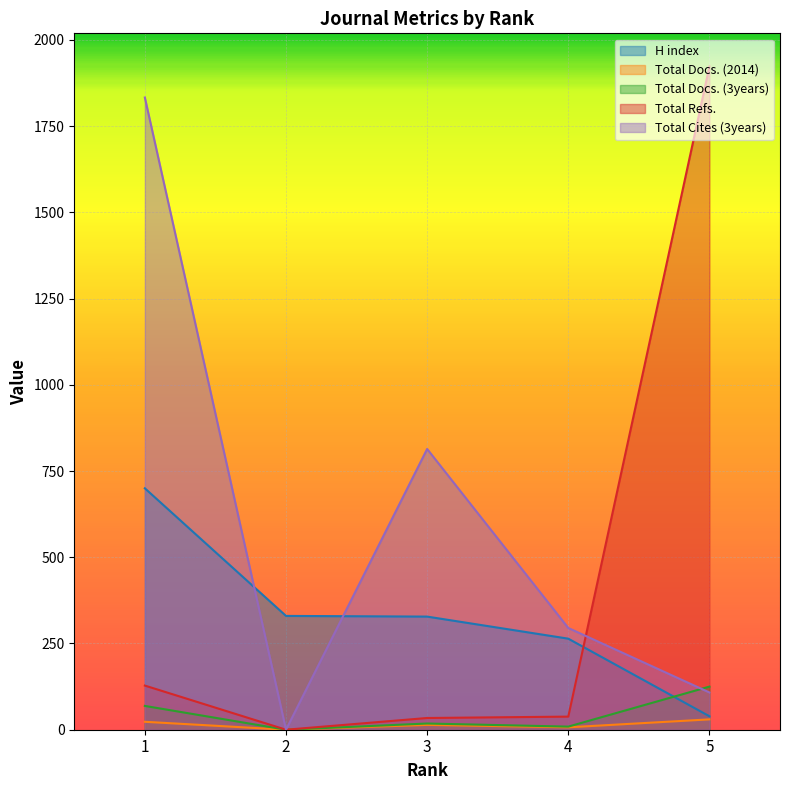

How many lines are shown in the chart?

5